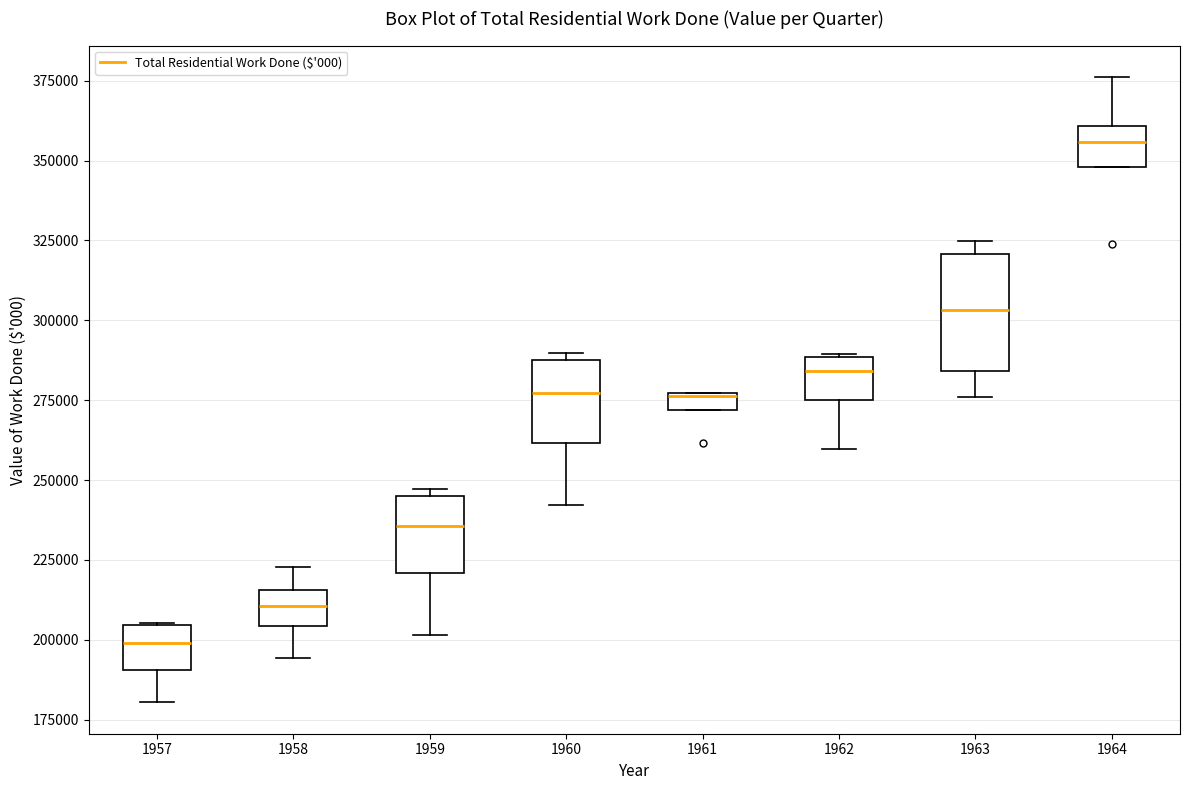

Comparing the boxes themselves (not the whiskers), which one is the tallest?

1963